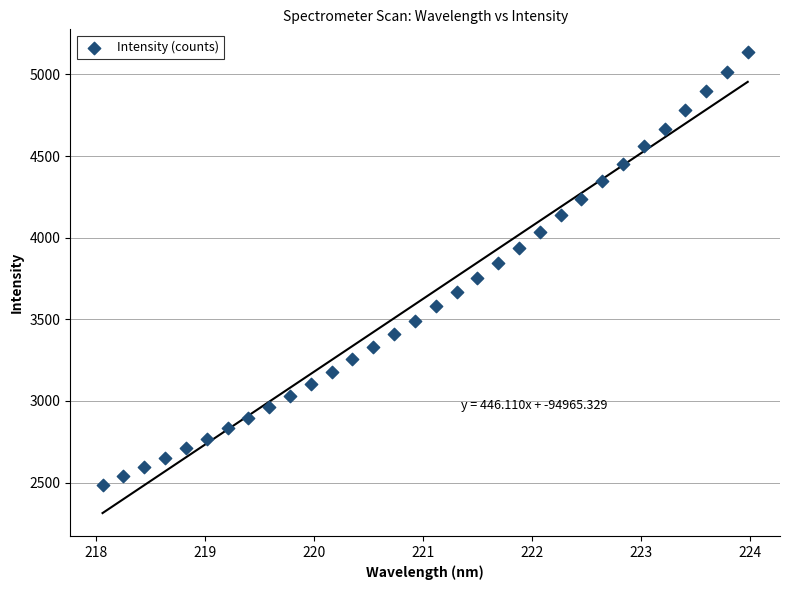

What is the range of X values (max minus min)?

5.9